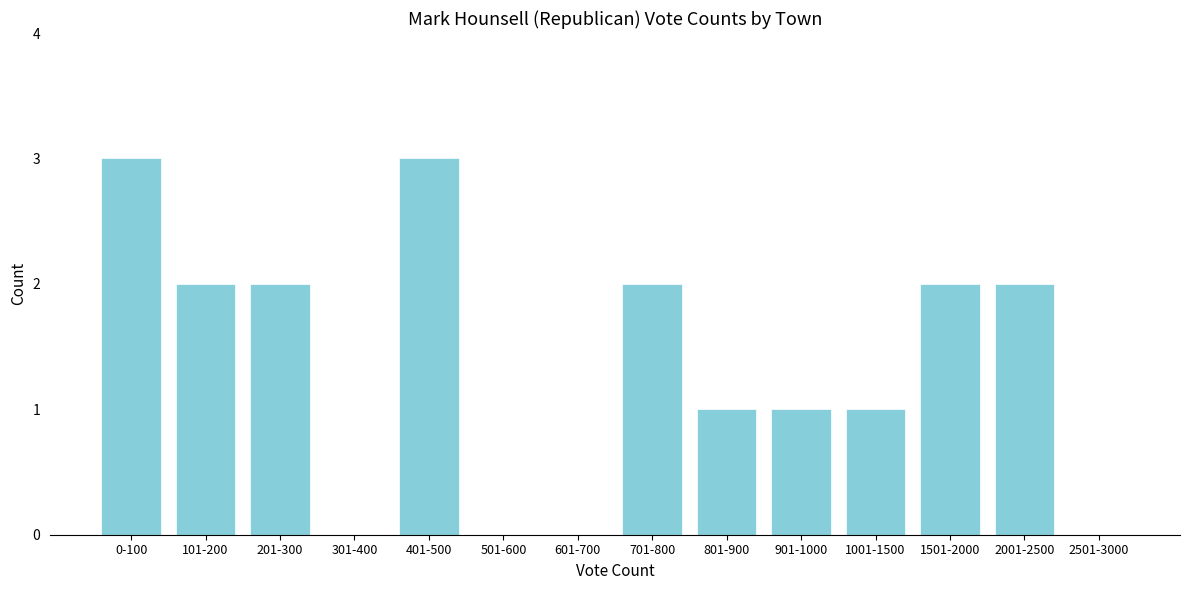

Reading left to right, what are all the values shown in this chart?

0-100=3	101-200=2	201-300=2	301-400=0	401-500=3	501-600=0	601-700=0	701-800=2	801-900=1	901-1000=1	1001-1500=1	1501-2000=2	2001-2500=2	2501-3000=0